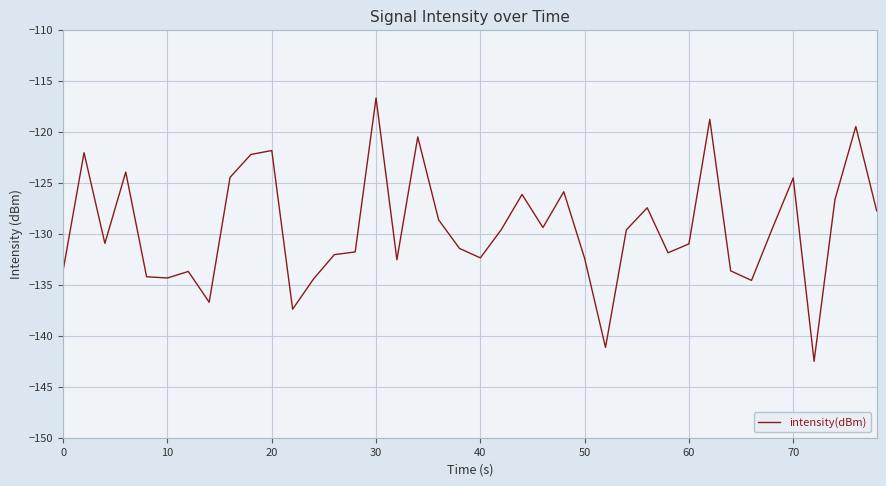

What is the minimum value shown in the chart?

-142.5